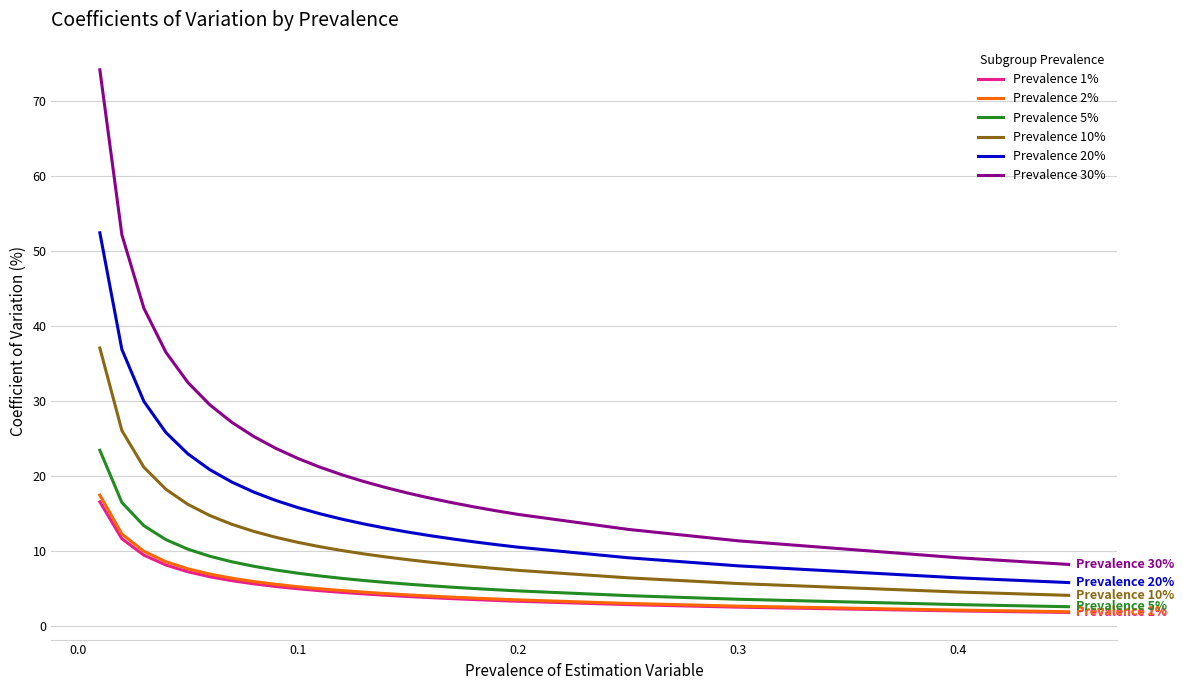

Which series has the largest range (max minus min)?

Prevalence 30%